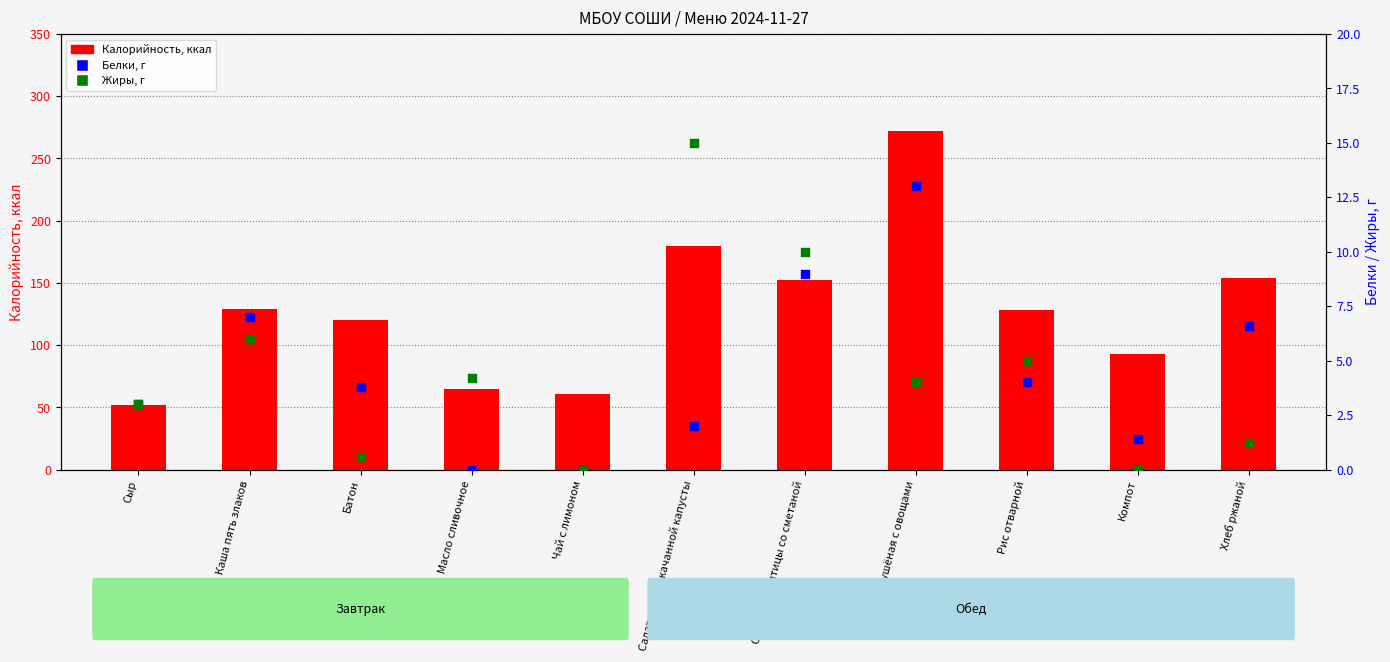

What are all the series names shown in the legend?

Калорийность, Белки, Жиры